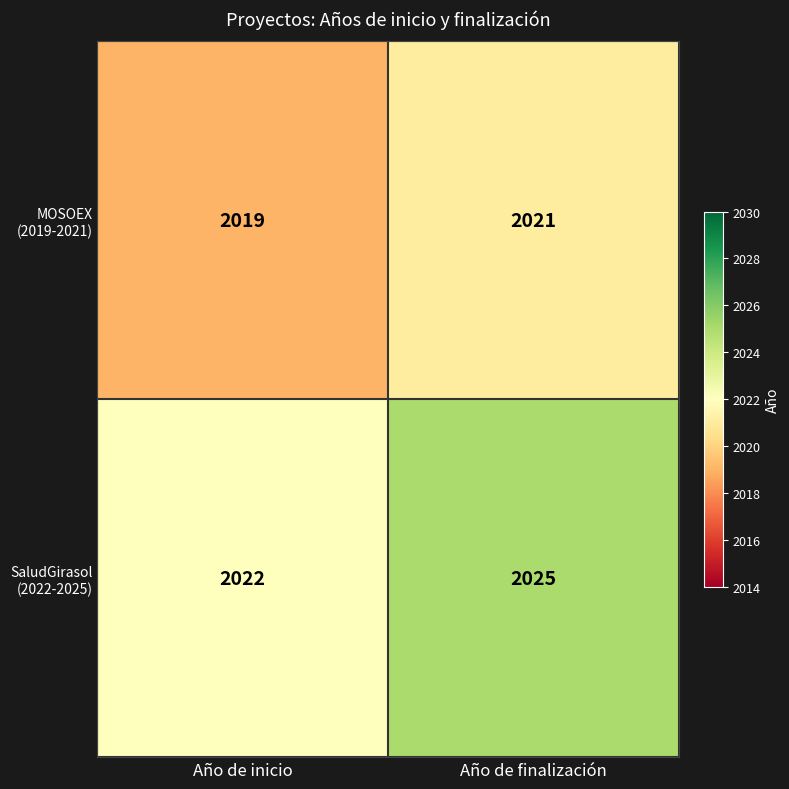

What is the total value across all series at Año de inicio?

4041